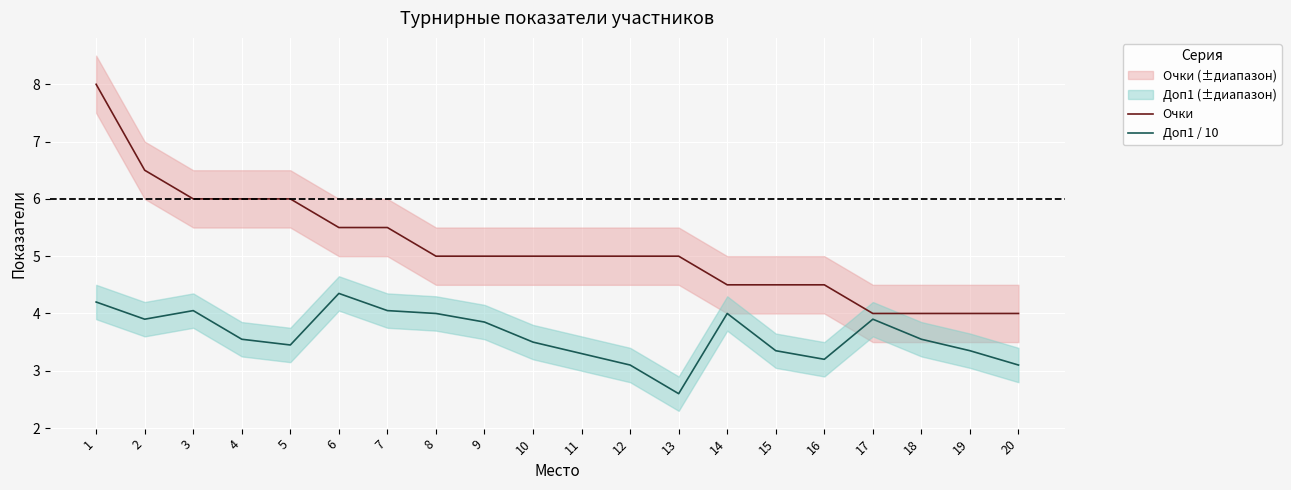

True or false: Доп1 / 10 has a value of 5.3 at 20.

False